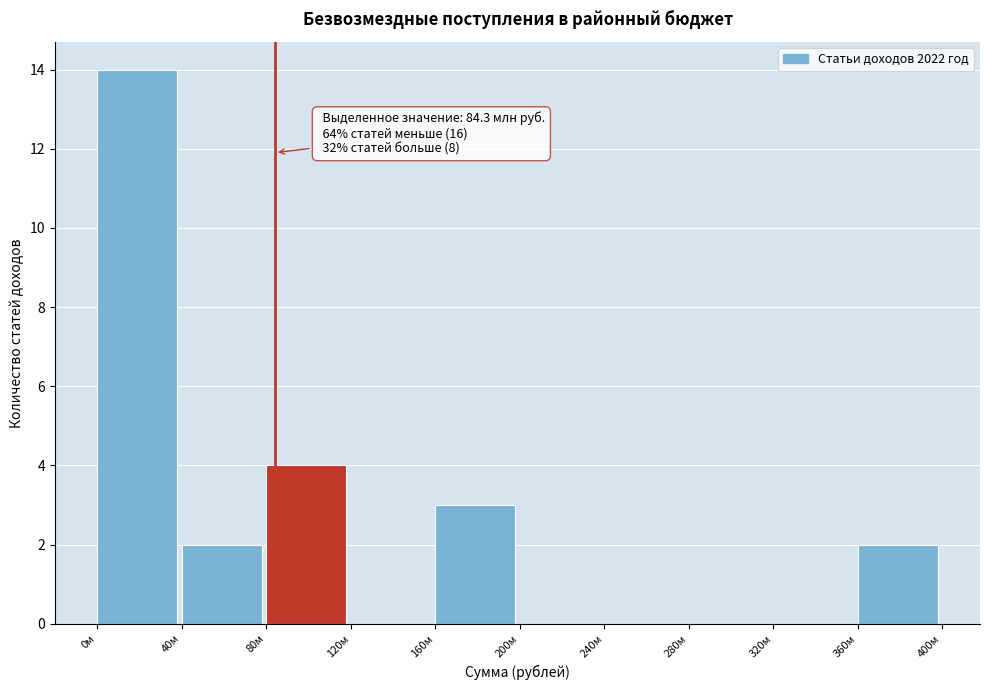

Reading right to left, what are all the values shown in this chart?

360м=2	320м=0	280м=0	240м=0	200м=0	160м=3	120м=0	80м=4	40м=2	0м=14